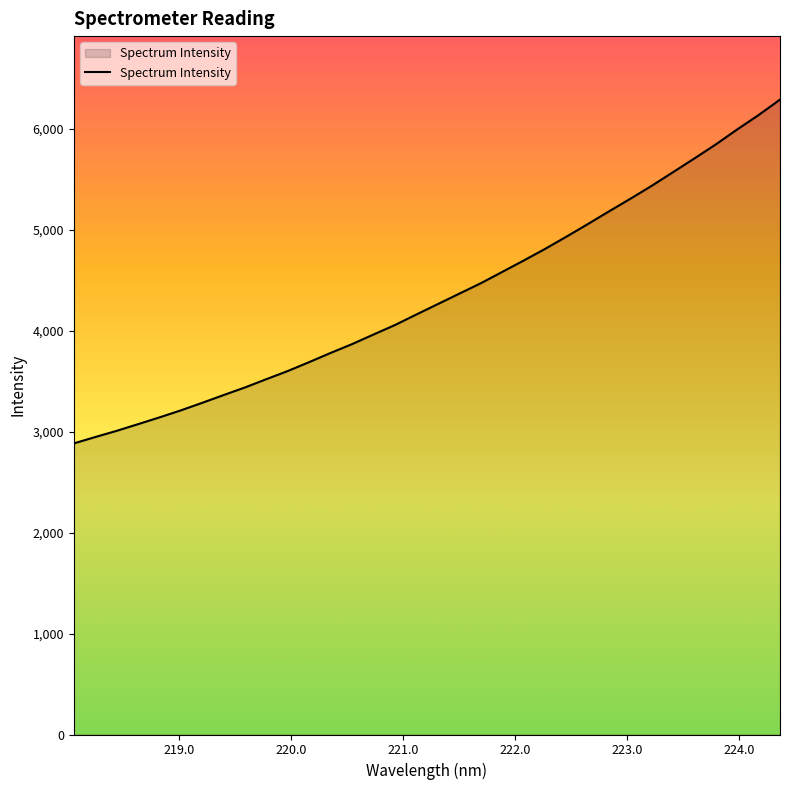

Does the chart have visible grid lines?

No